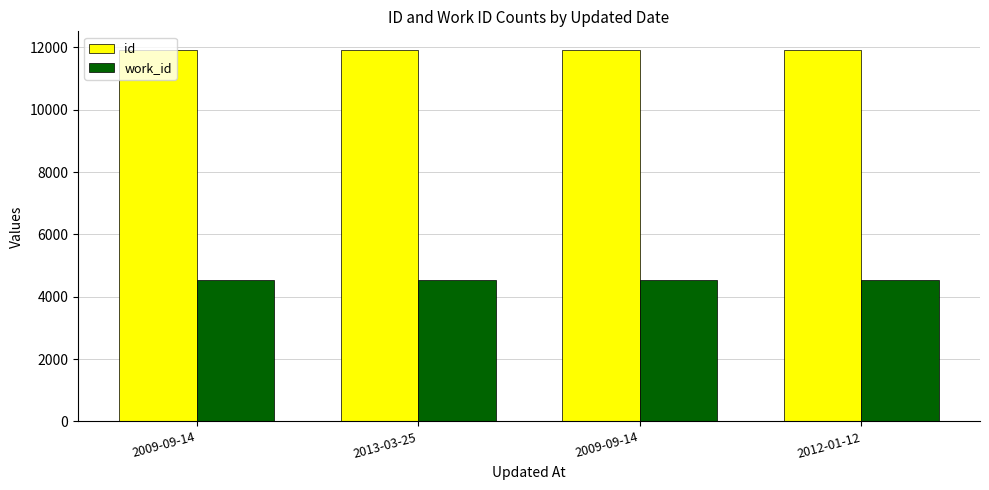

The work_id series shows 1764 at 2013-03-25. True or false?

False